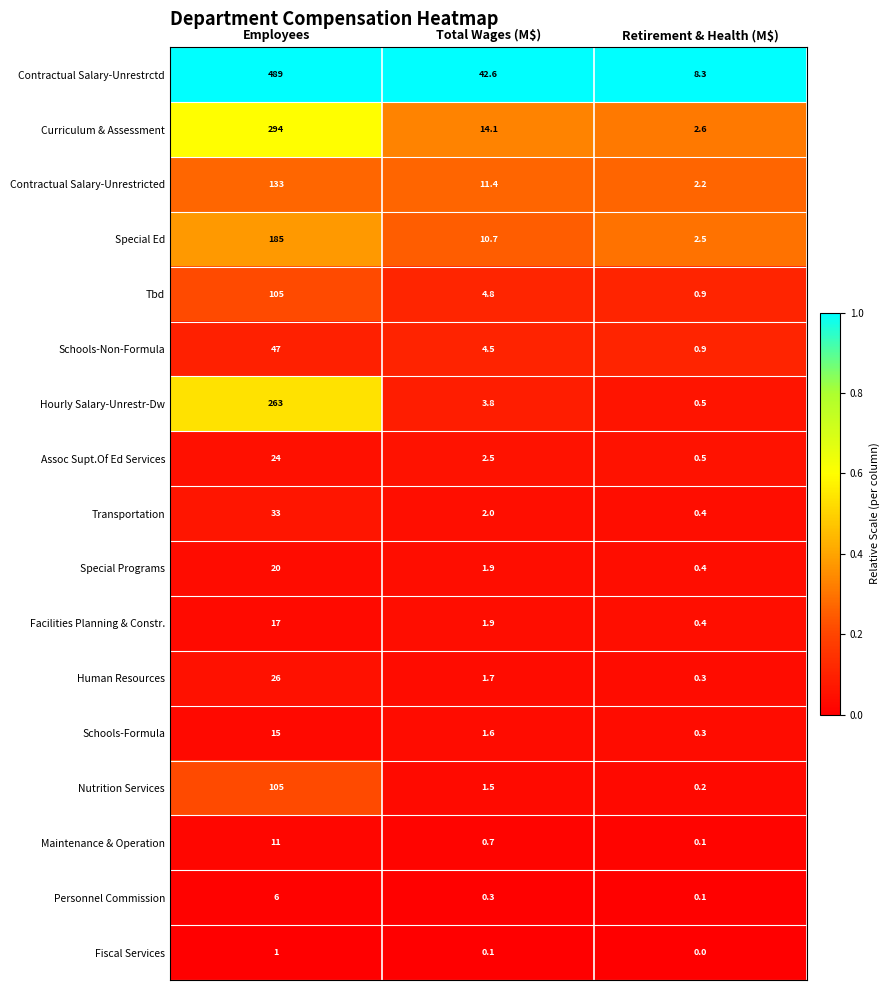

Where does the Contractual Salary-Unrestricted series first go above 11?

Employees